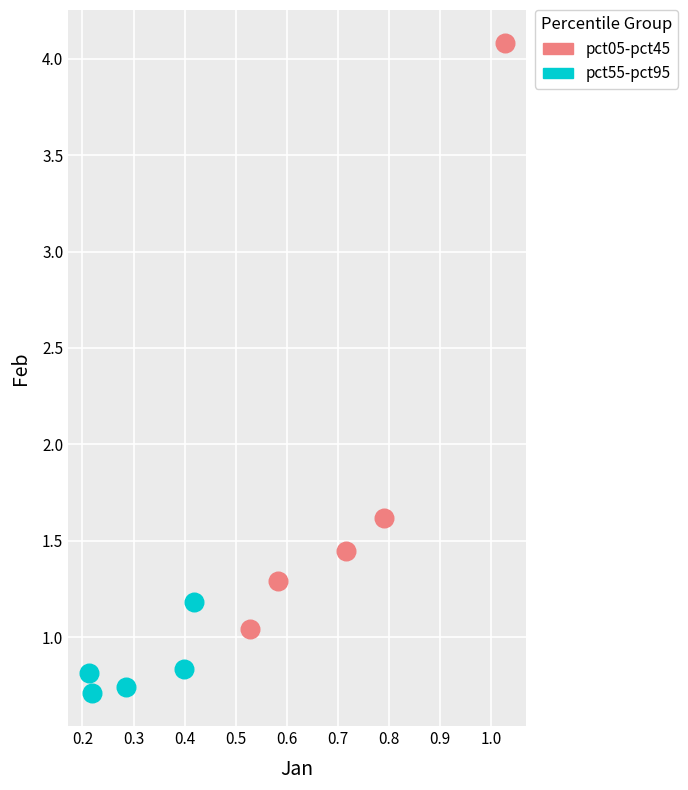

Which series has the largest Y range (max minus min)?

pct05-pct45